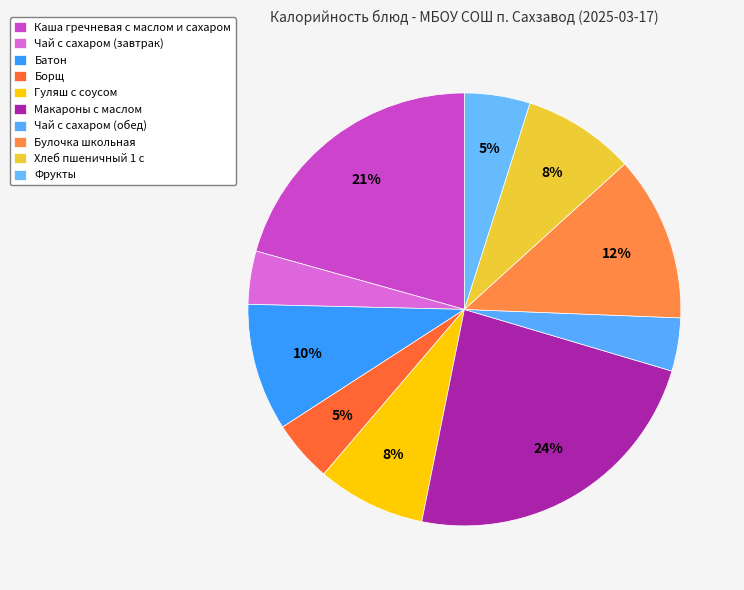

Does Гуляш с соусом represent more than half of the total?

No